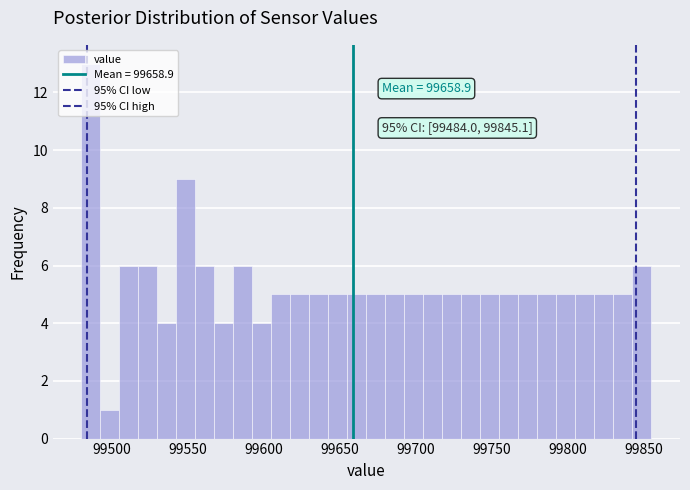

Read against the x-axis, roughly where is the centre of the tallest bar?

99485